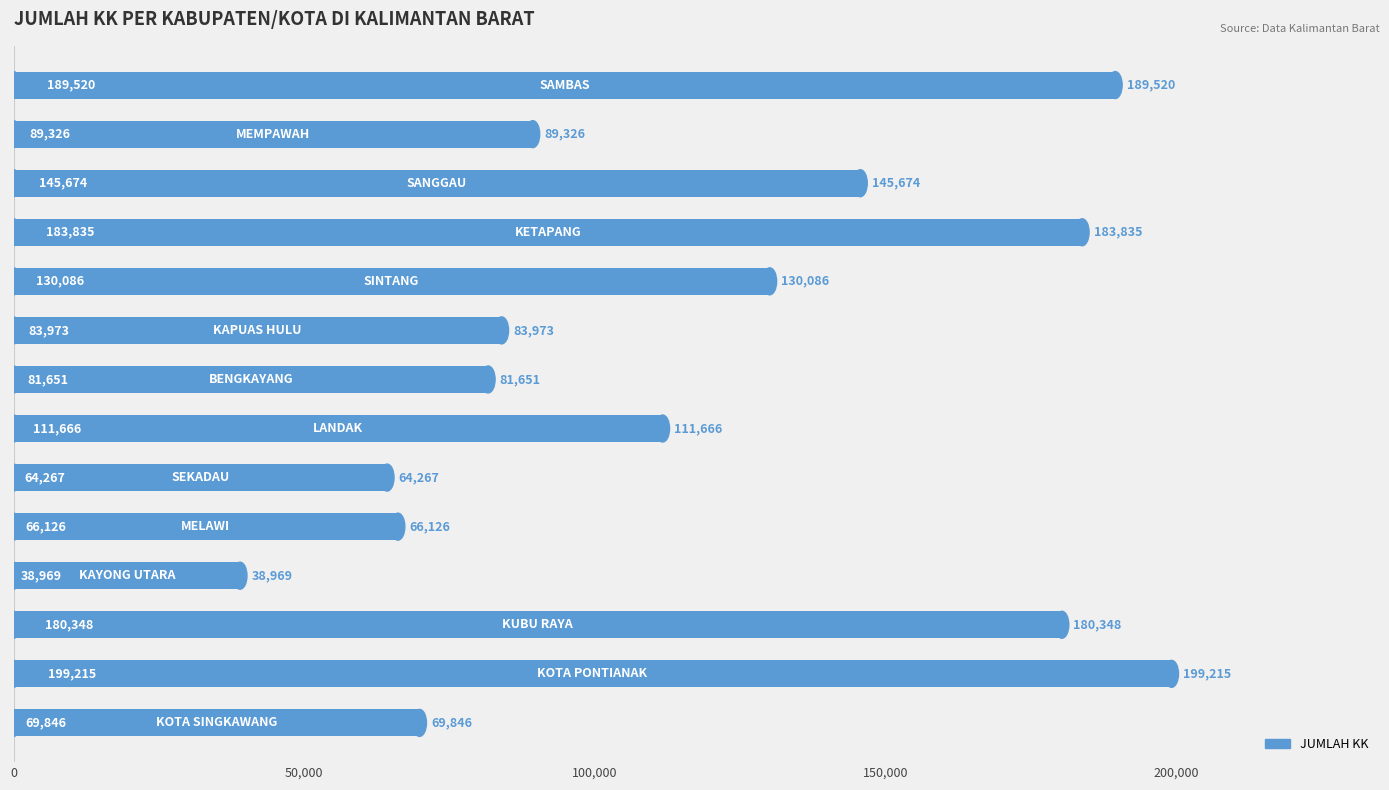

What is the value of the 14th bar from the top?

69846